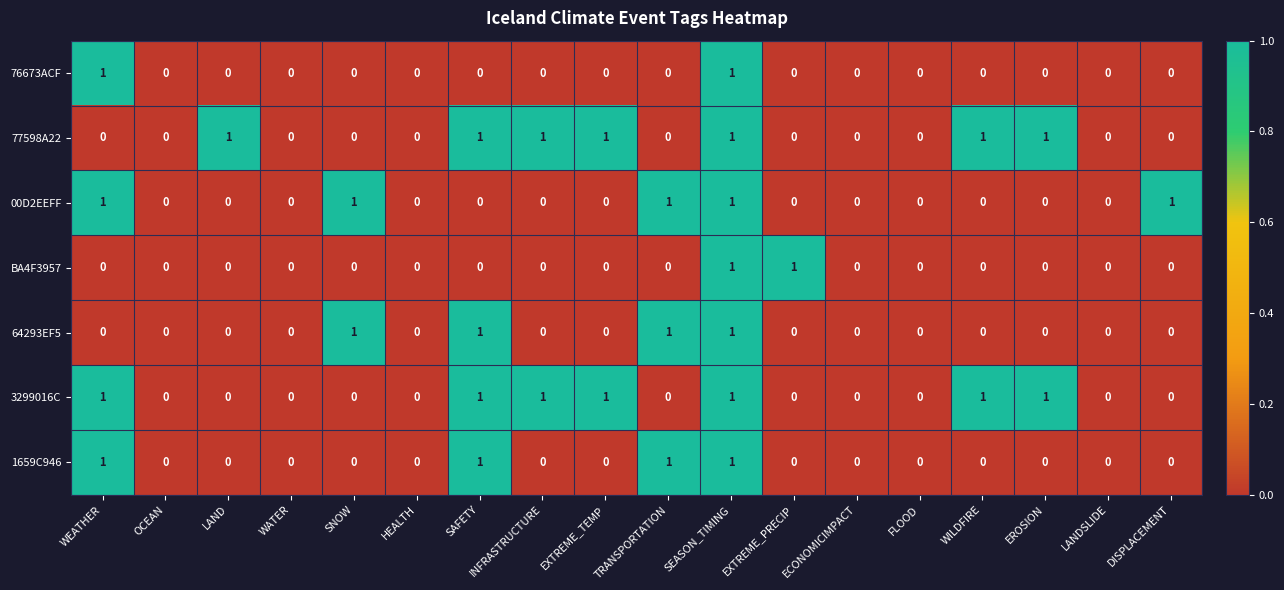

Which series changed the most between HEALTH and DISPLACEMENT?

00D2EEFF